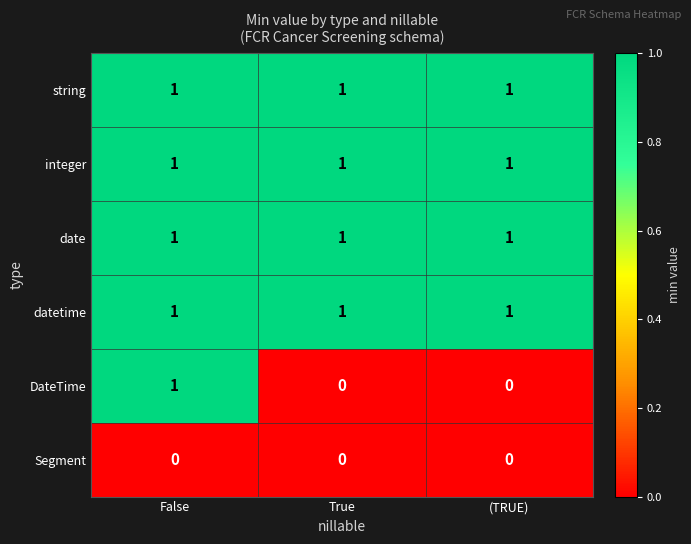

The value of Segment at True is 0. True or false?

True